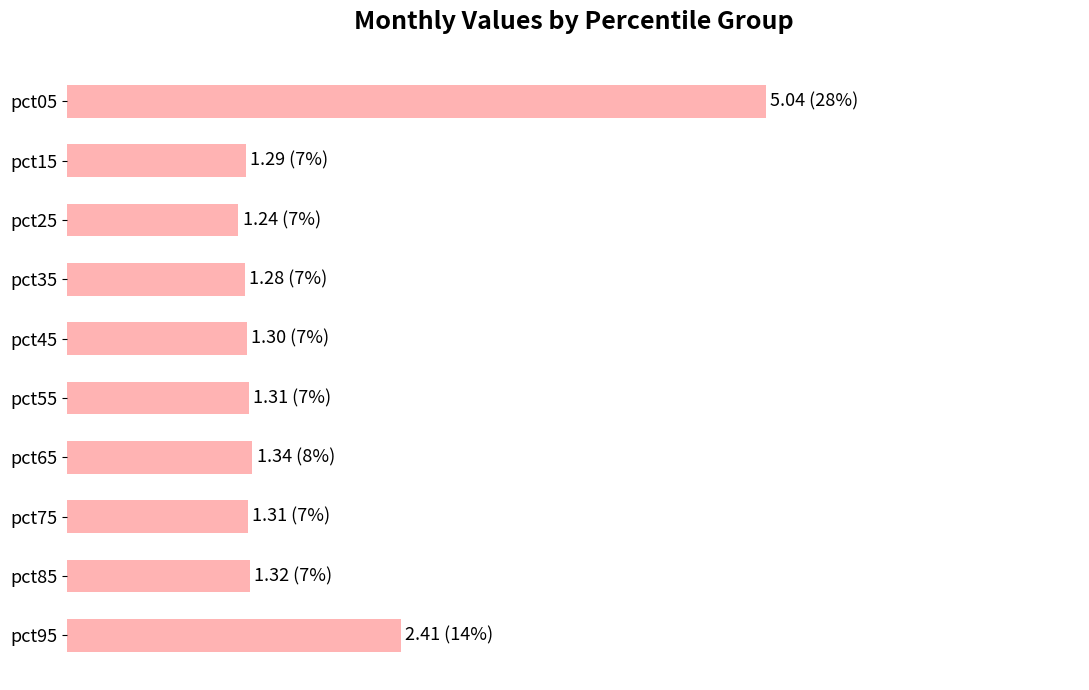

What is the difference between the maximum and minimum values?

3.8